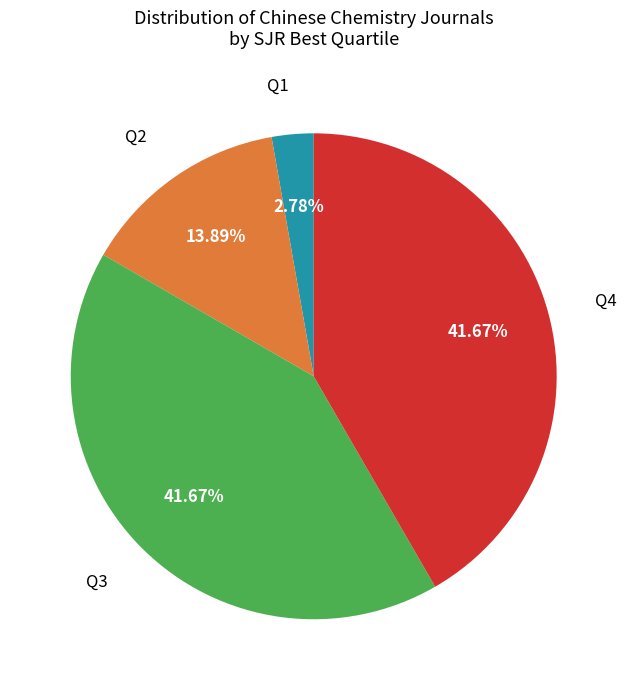

Is there a majority slice in this chart?

No